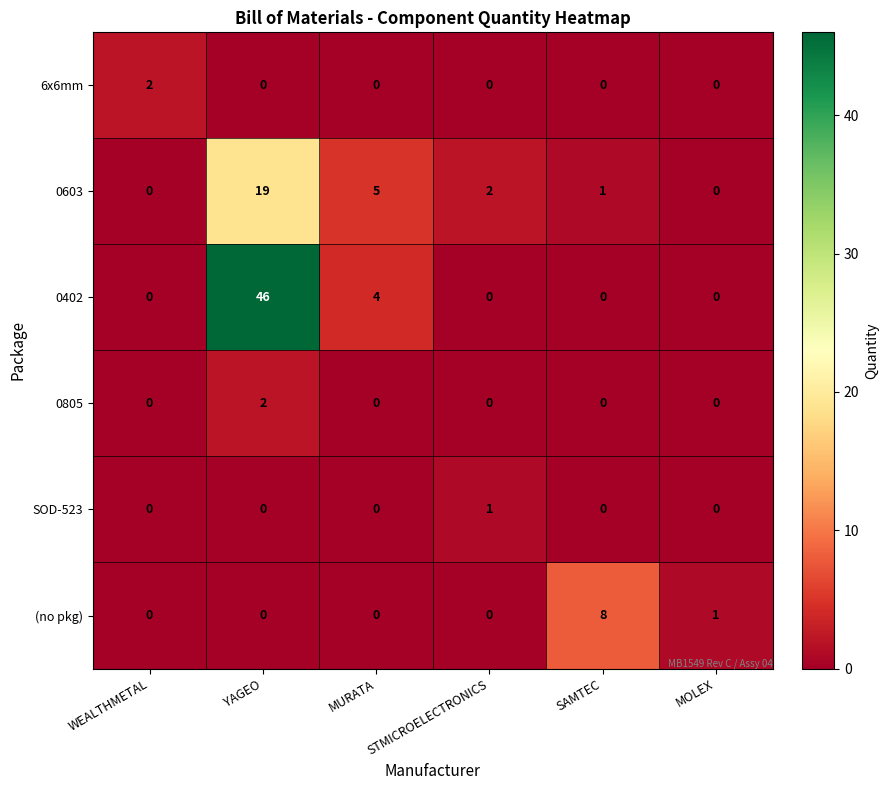

Which series changed the most between WEALTHMETAL and MURATA?

0603